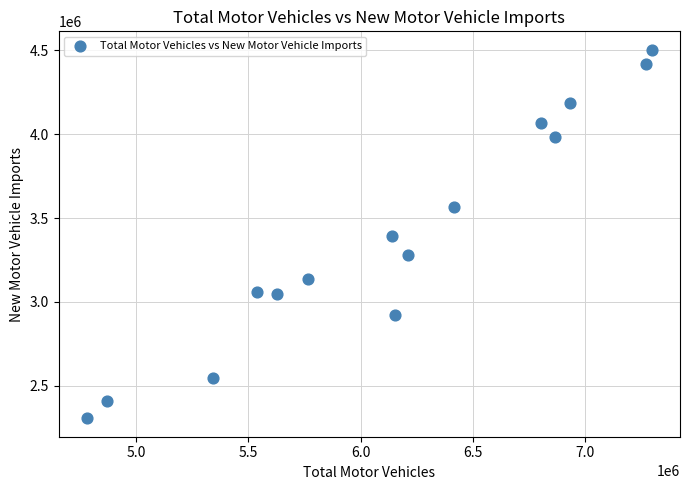

What is the range of X values (max minus min)?

2516011.9